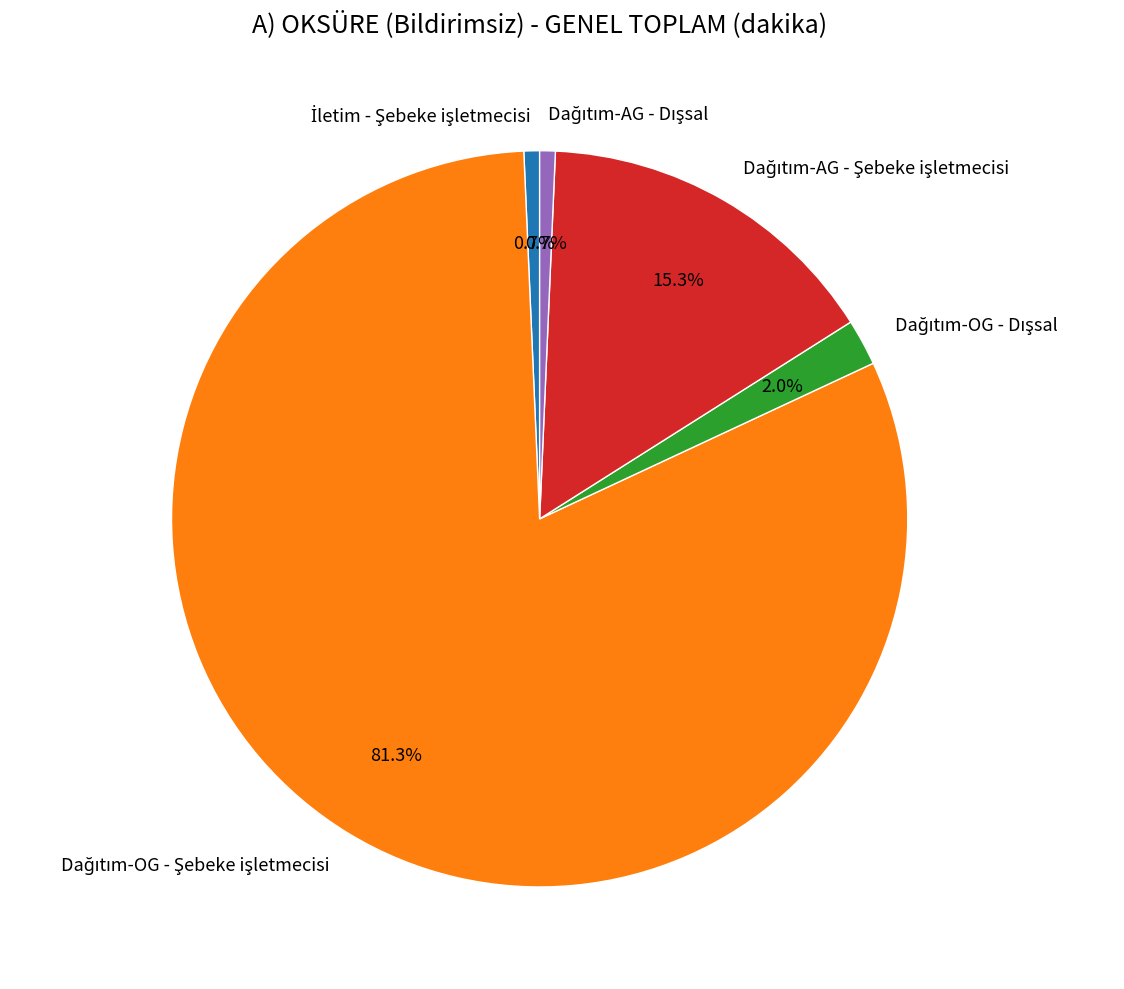

Does any single category account for the majority?

Yes